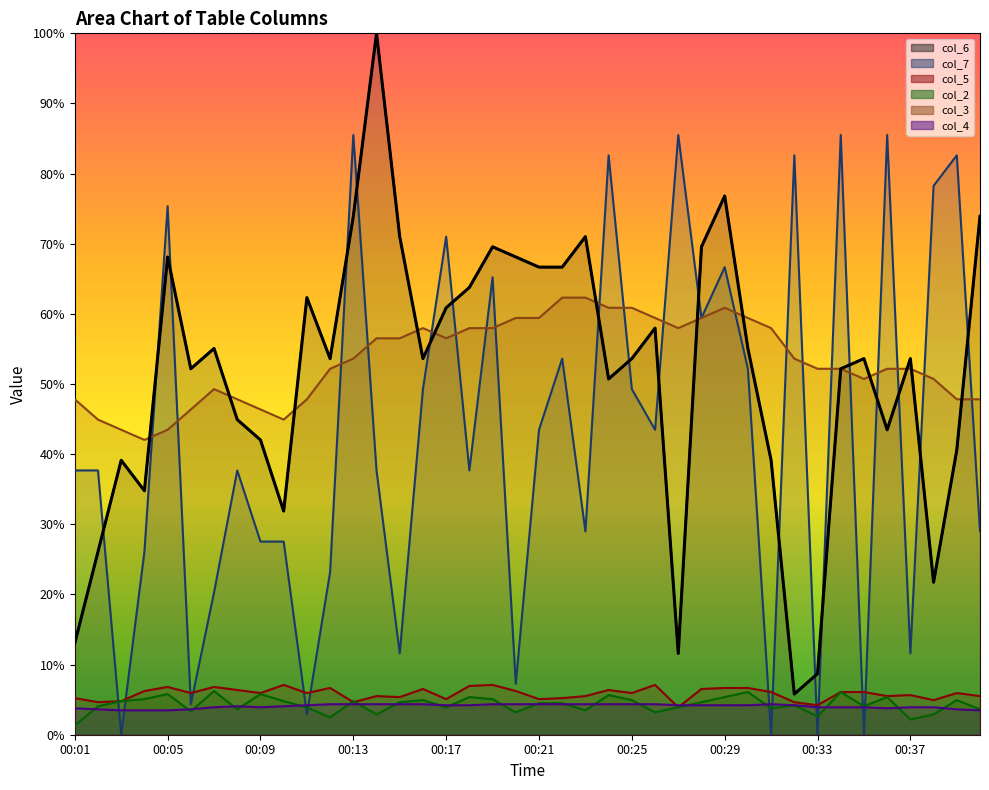

What is the maximum value shown in the chart?

100.0